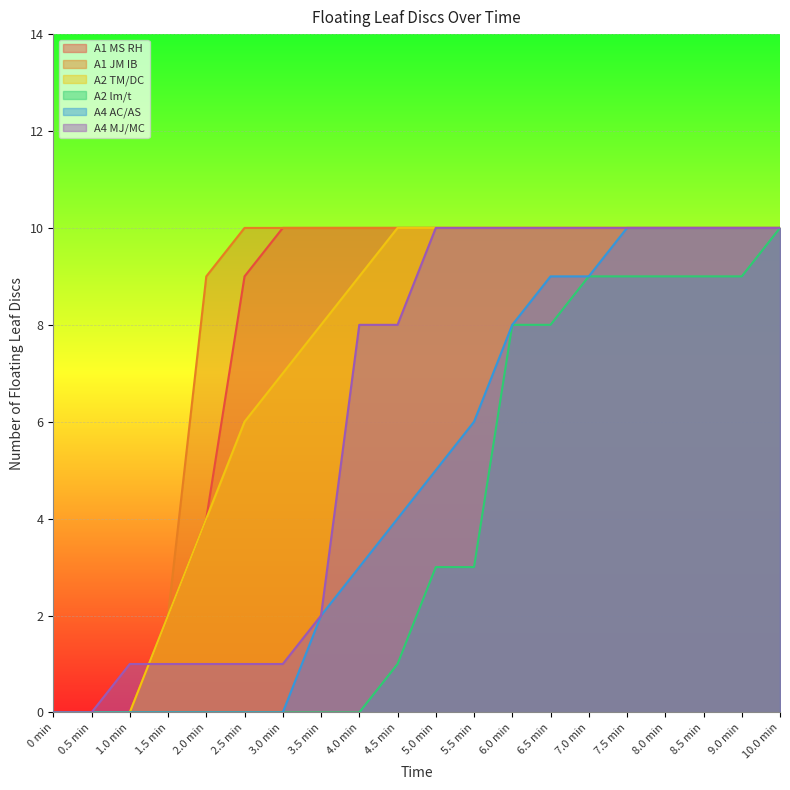

True or false: A4 AC/AS and A1 JM IB cross at least once.

False